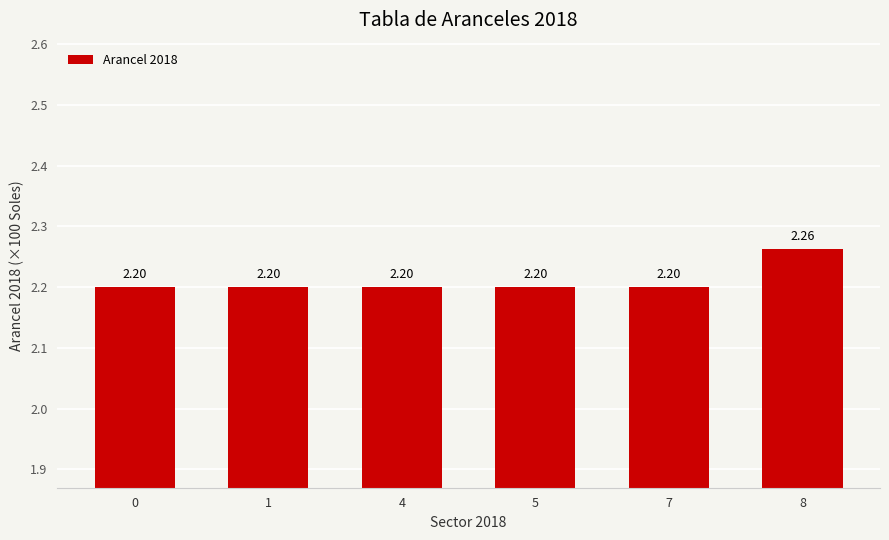

Approximately how many times larger is the value at 4 compared to 8?

1.0